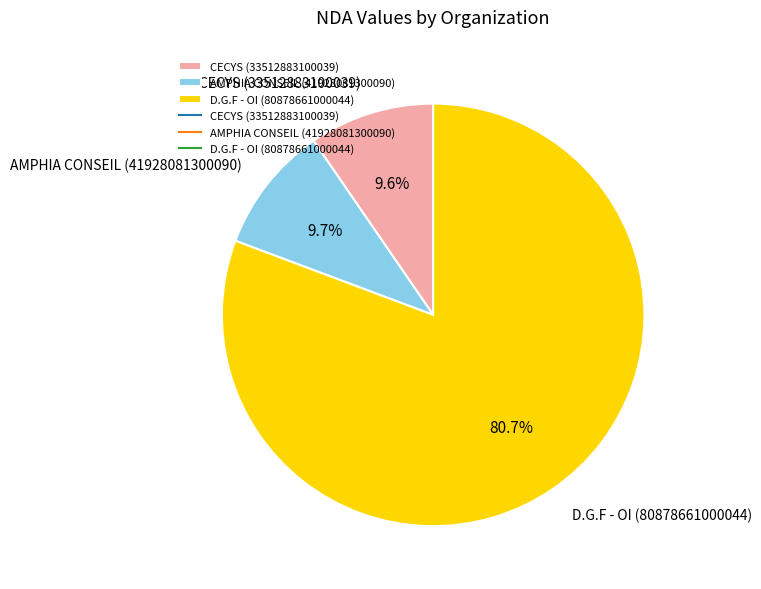

Combined, what portion of the pie is D.G.F - OI (80878661000044) and CECYS (33512883100039)?

90.3%